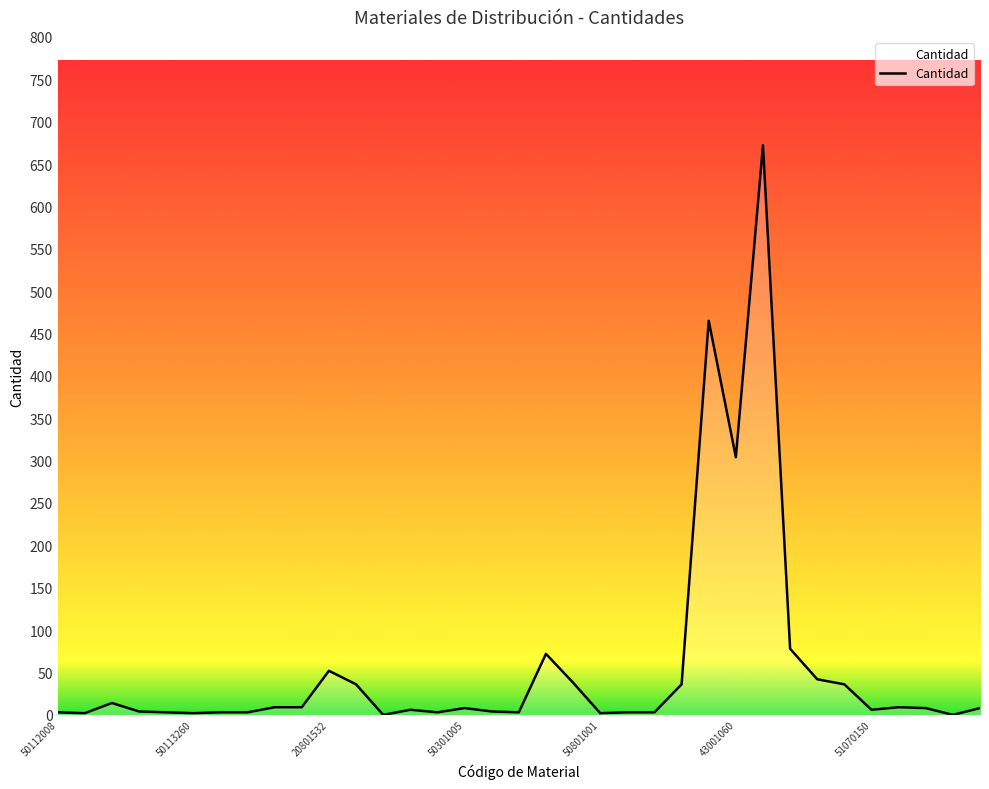

What is the maximum value shown in the chart?

672